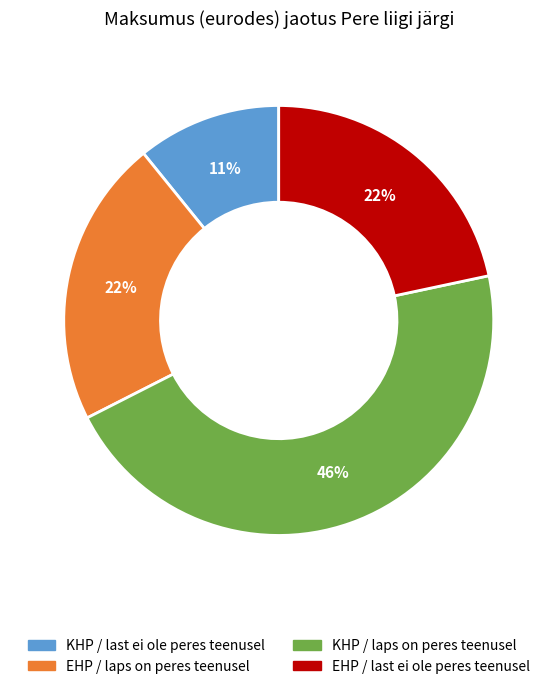

To the nearest percent, what portion does KHP / laps on peres teenusel represent?

46%